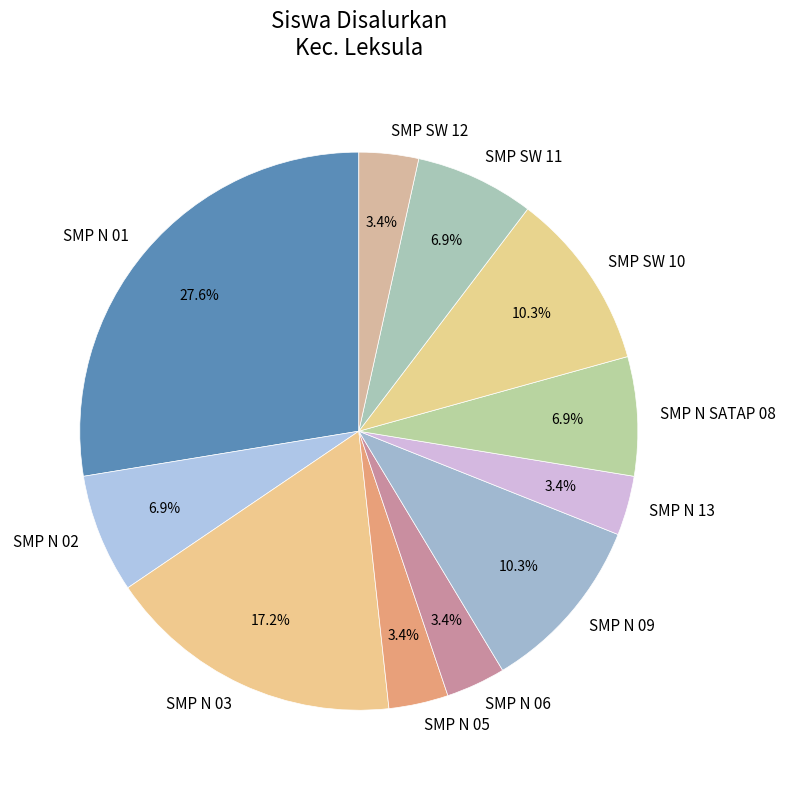

Is there a majority slice in this chart?

No